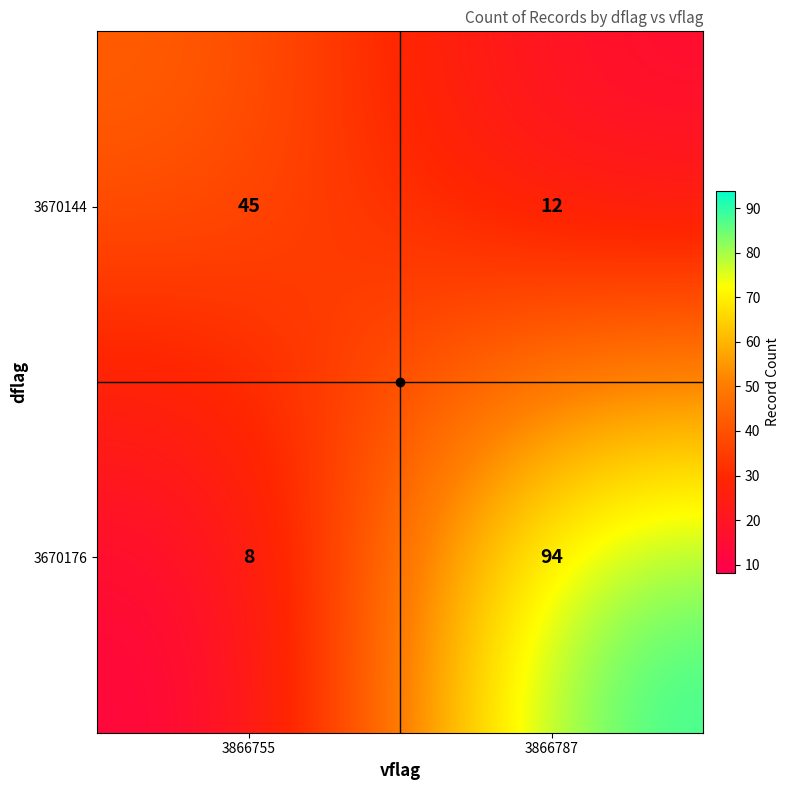

Count the number of categories in the chart.

2